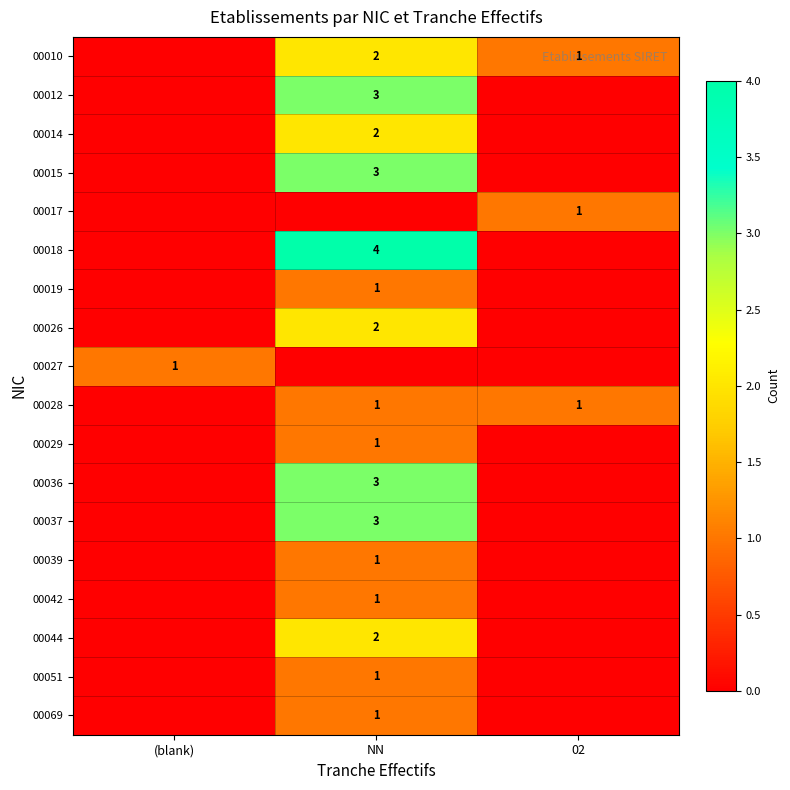

Is it true that 00036 equals 3 at NN?

True